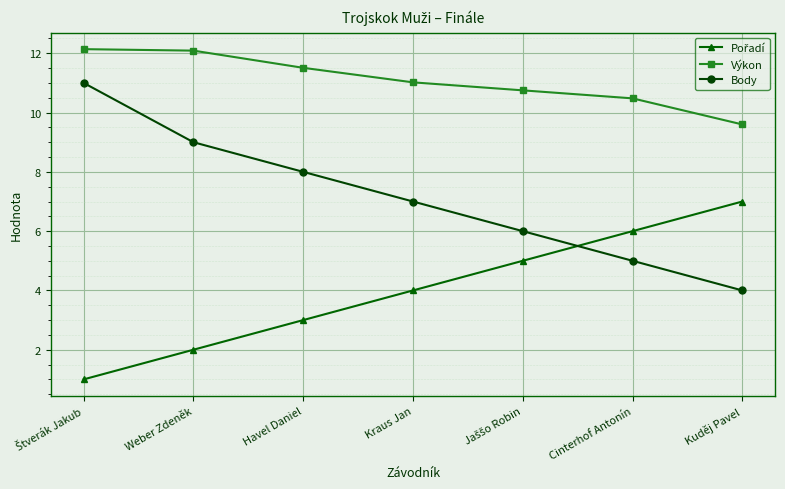

At which label does Výkon reach its minimum?

Kuděj Pavel